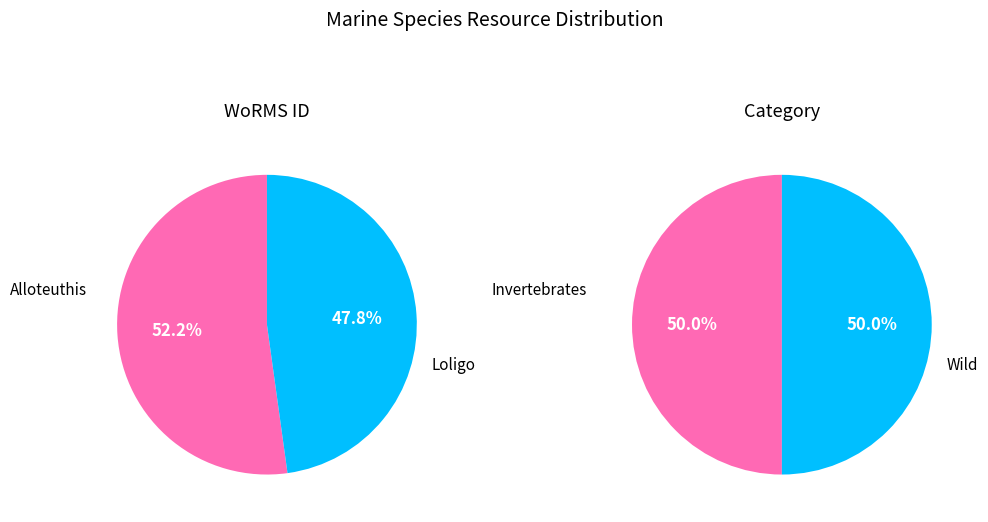

To the nearest percent, what is the difference between the Alloteuthis media (EMR126) and Loligo vulgaris (EMR130) slice percentages?

4%